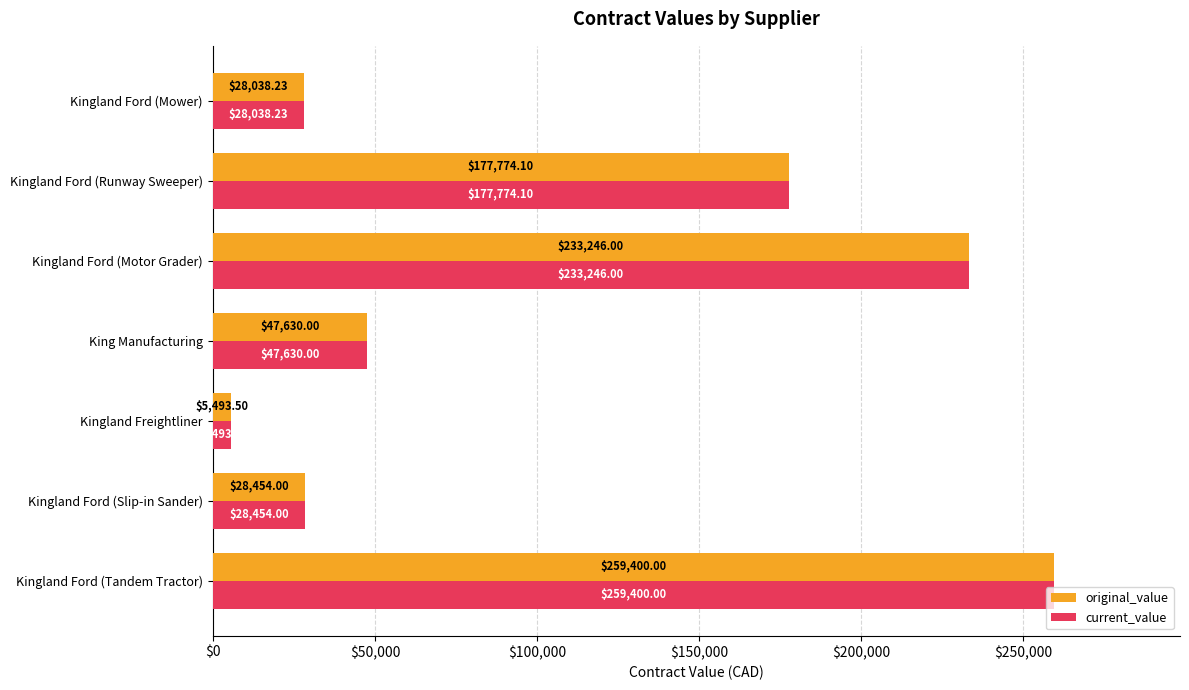

What is the minimum value for original_value?

5493.5